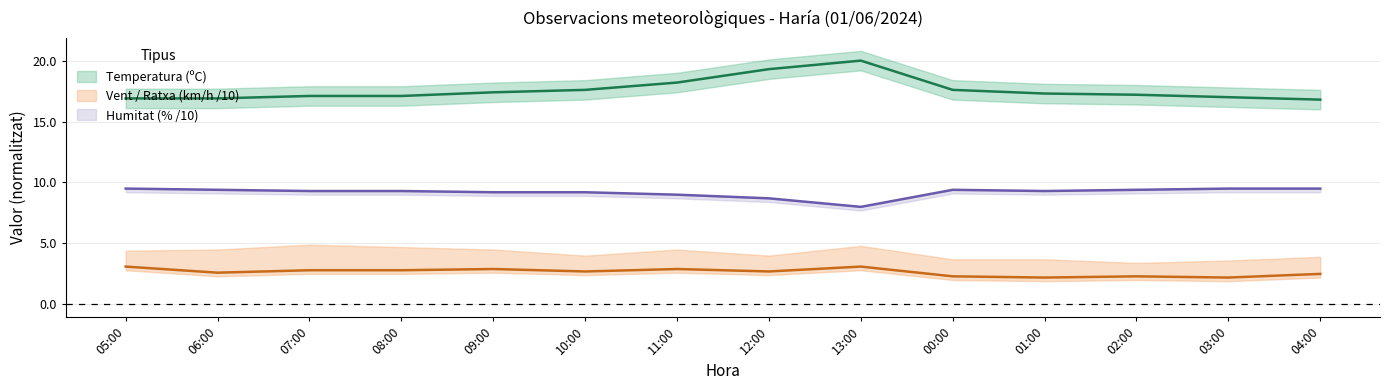

Which label corresponds to the smallest value in the chart?

01:00